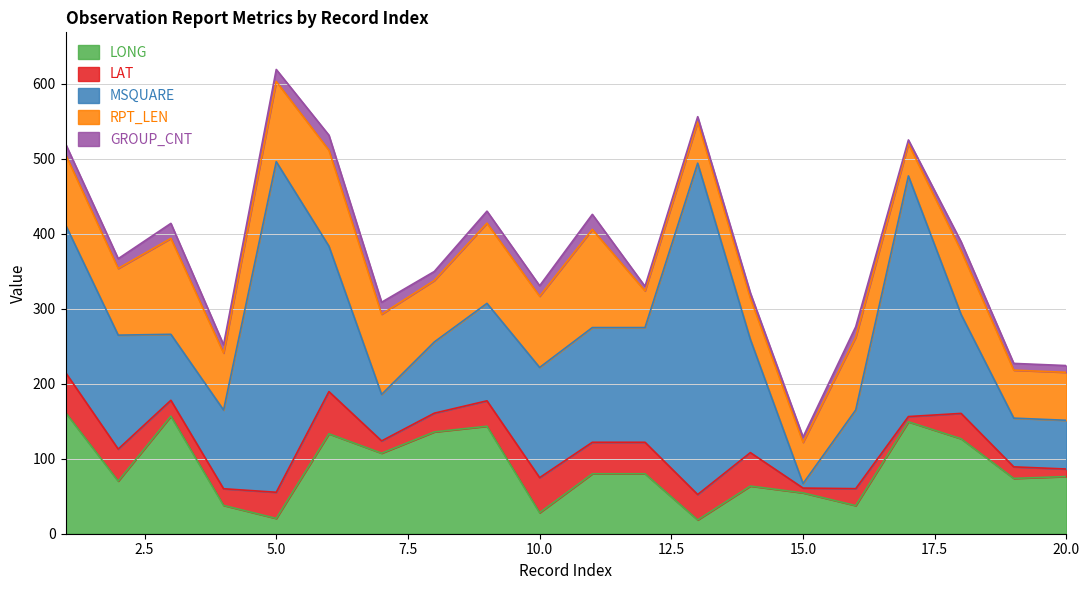

Reading right to left, what are all the values shown in this chart?

LONG: 76.3	73.8	126.7	149.3	37.5	54.5	63.6	18.4	80.0	80.0	28.0	143.4	135.8	107.4	133.3	20.4	37.8	156.8	70.2	161.7
LAT: 10.0	15.4	33.8	7.0	22.6	6.4	44.6	33.9	42.0	42.0	46.8	33.9	25.0	16.4	56.3	34.9	22.2	21.2	42.7	53.4
MSQUARE: 65.0	65.0	132.0	321.0	105.0	6.0	151.0	442.0	153.0	153.0	147.0	130.0	95.0	62.0	194.0	441.0	105.0	88.0	152.0	197.0
RPT_LEN: 64.0	64.0	85.0	43.0	97.0	55.0	55.0	55.0	49.0	131.0	95.0	107.0	82.0	107.0	128.0	107.0	76.0	128.0	89.0	94.0
GROUP_CNT: 9.0	9.0	12.0	5.0	14.0	7.0	7.0	7.0	6.0	20.0	14.0	16.0	12.0	16.0	20.0	16.0	11.0	20.0	13.0	14.0